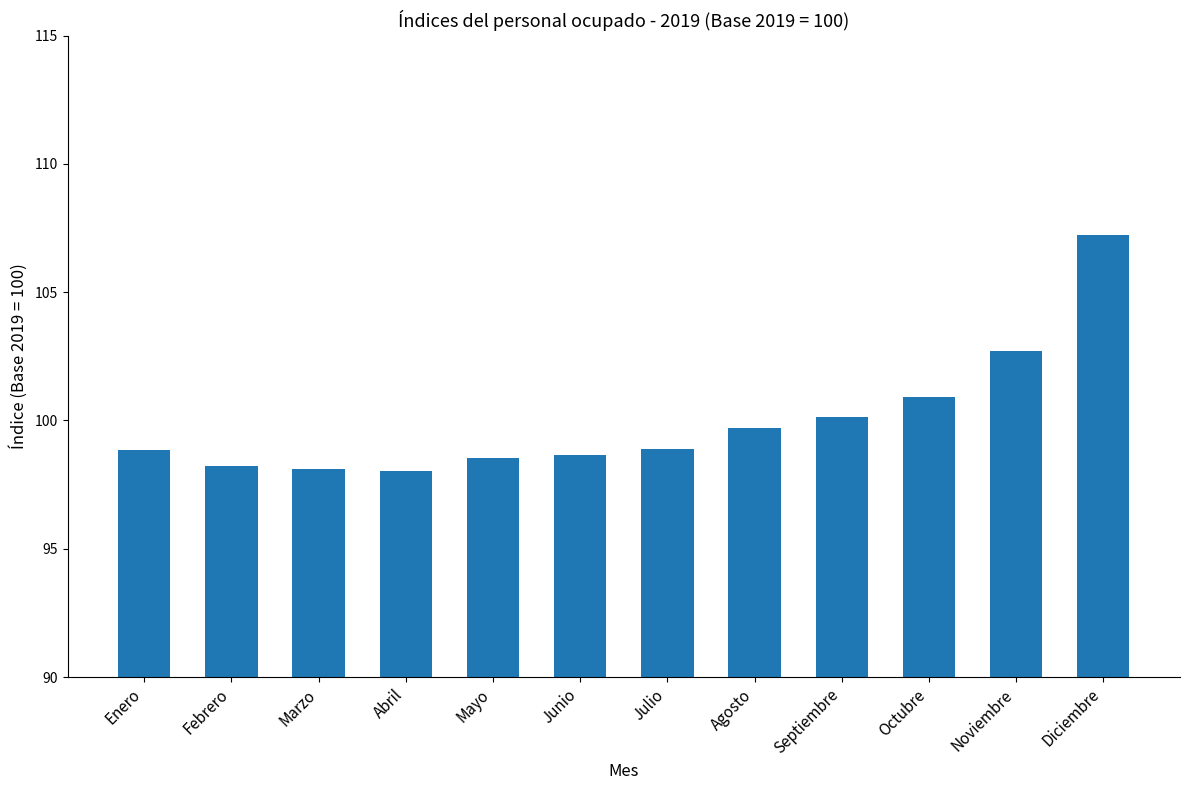

What is the greatest value displayed?

107.2